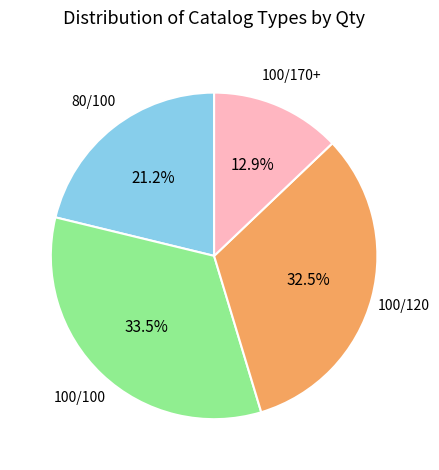

Is there any slice that represents more than half of the pie?

No